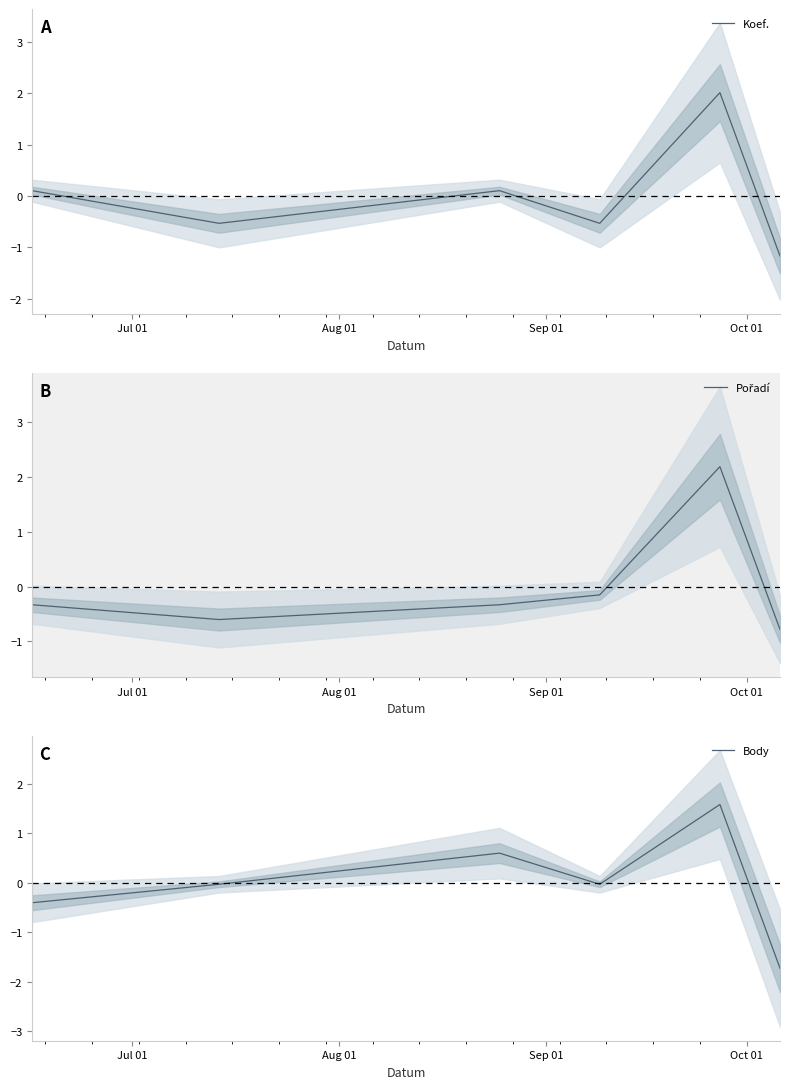

Count the number of data series in this chart.

3